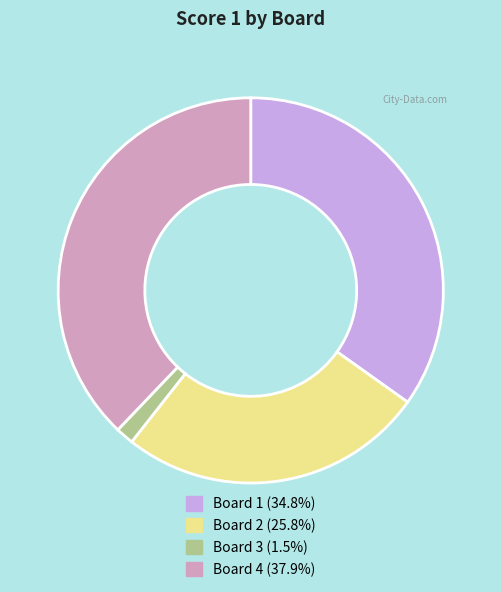

Which has a higher value, Board 1 or Board 4?

Board 4